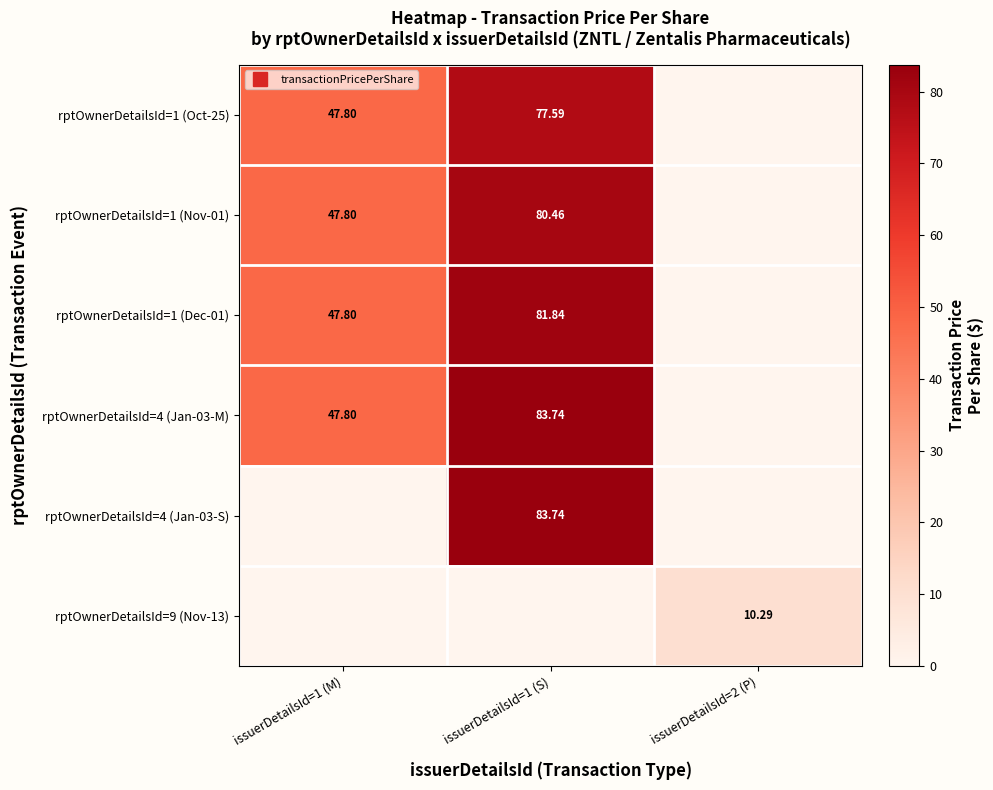

How many data points does each series have?

3